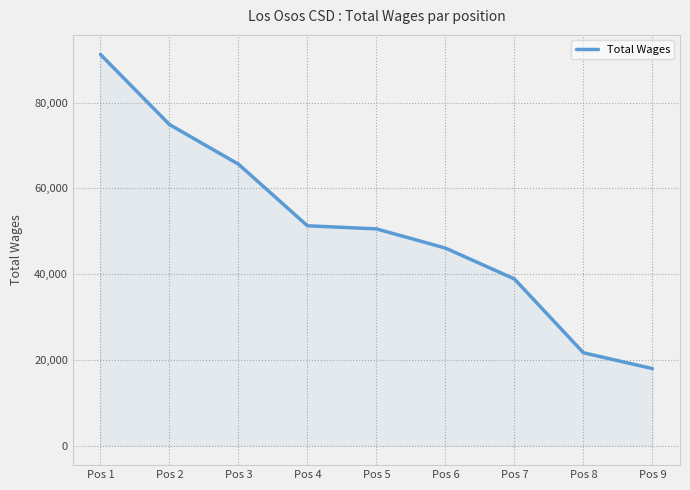

Is it true that the value at Pos 7 is 10614?

False